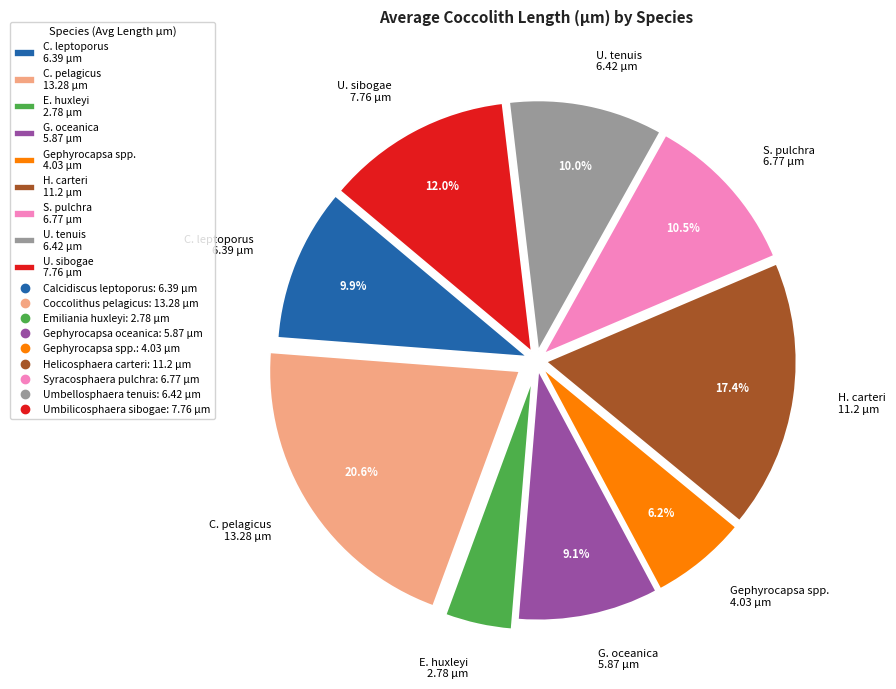

Is C. leptoporus 6.39 µm the majority of the pie?

No